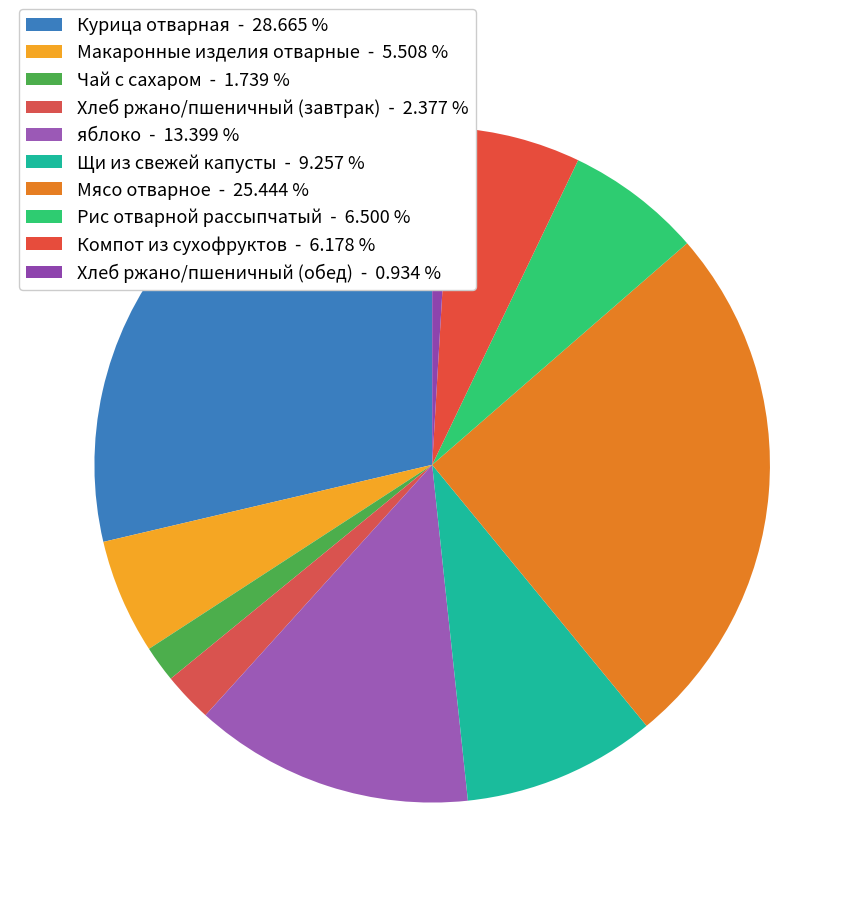

True or false: Компот из сухофруктов accounts for 18% of the total.

False